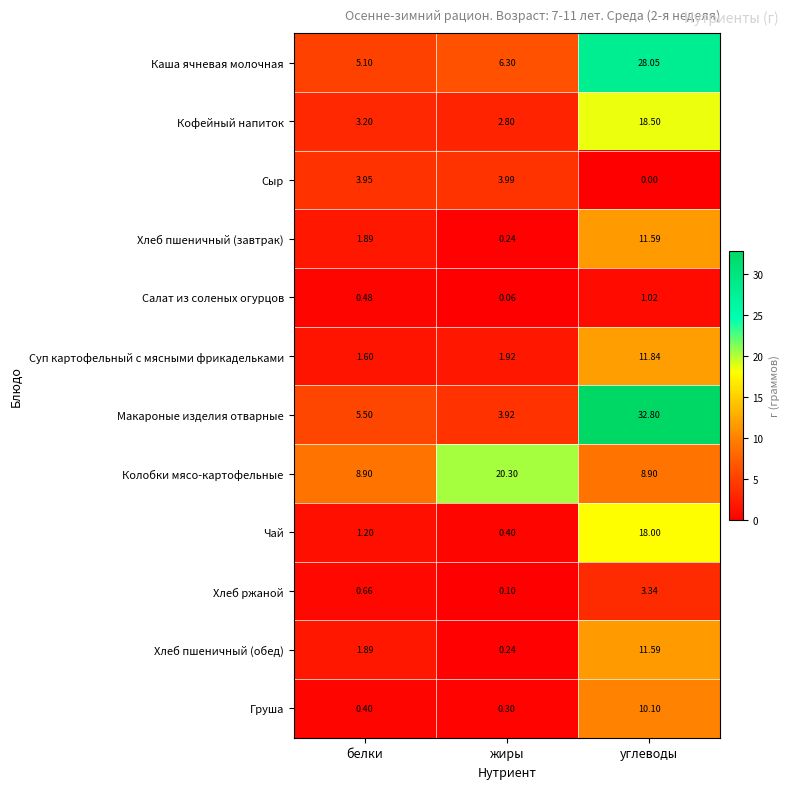

At how many categories does at least one series exceed 21?

1